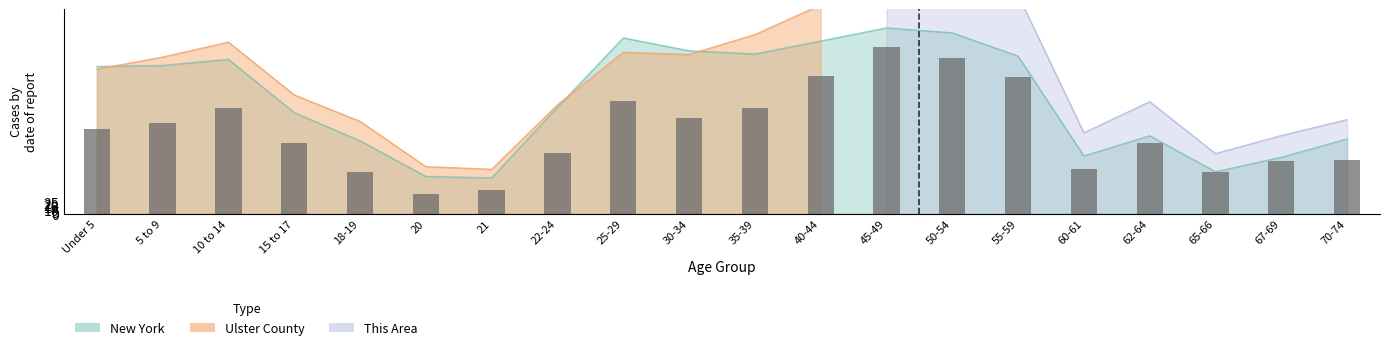

Reading left to right, extract all data points from this chart.

195.1	209.9	244.3	163.3	97.2	45.2	54.0	139.1	258.5	221.4	242.3	317.2	384.8	357.8	315.2	104.0	162.0	96.5	121.5	124.9